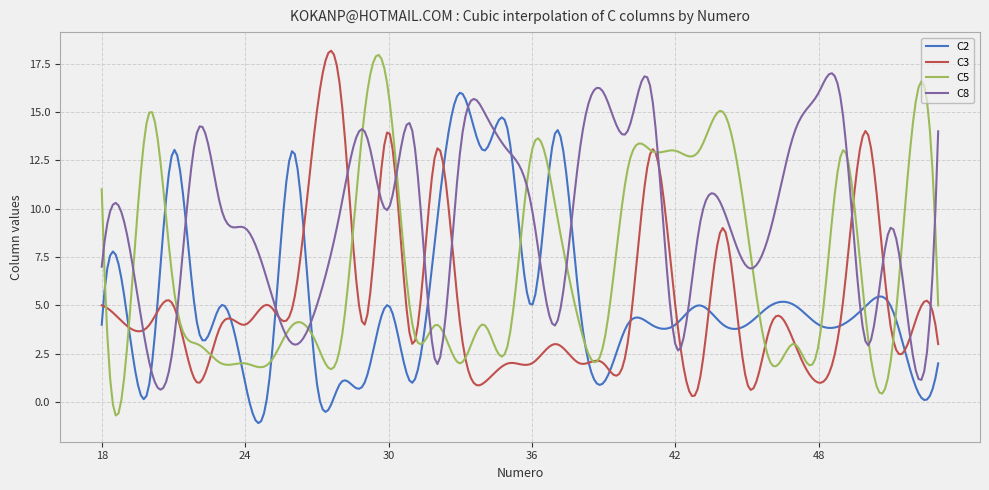

What is the minimum value for C8?

0.6